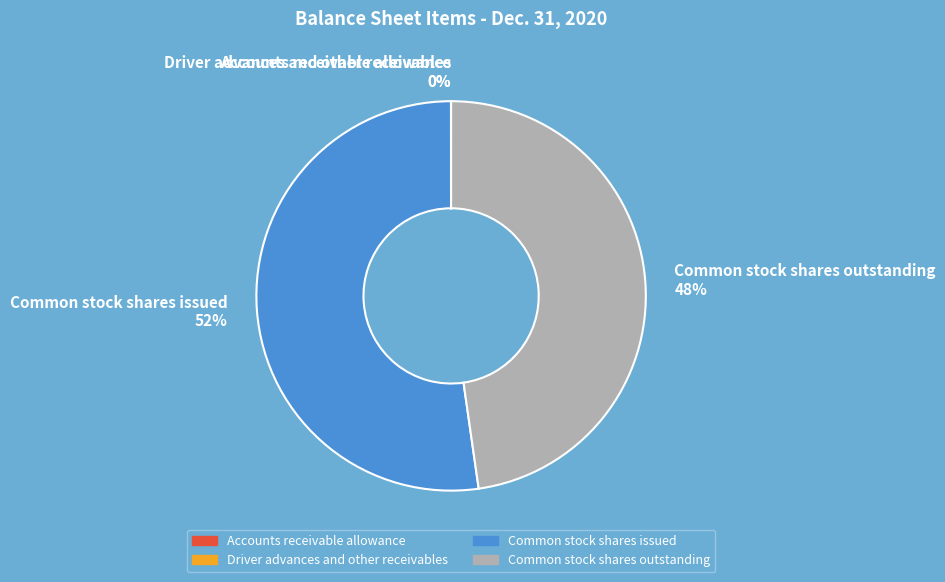

Is it true that Common stock shares outstanding is 48% of the pie?

True